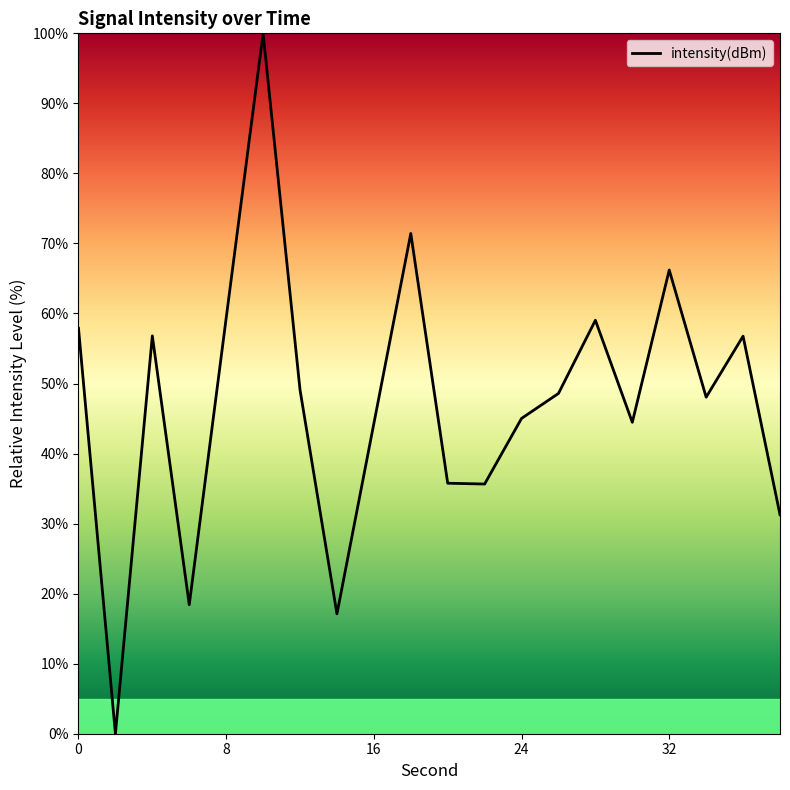

What is the difference between the maximum and minimum values?

100.0